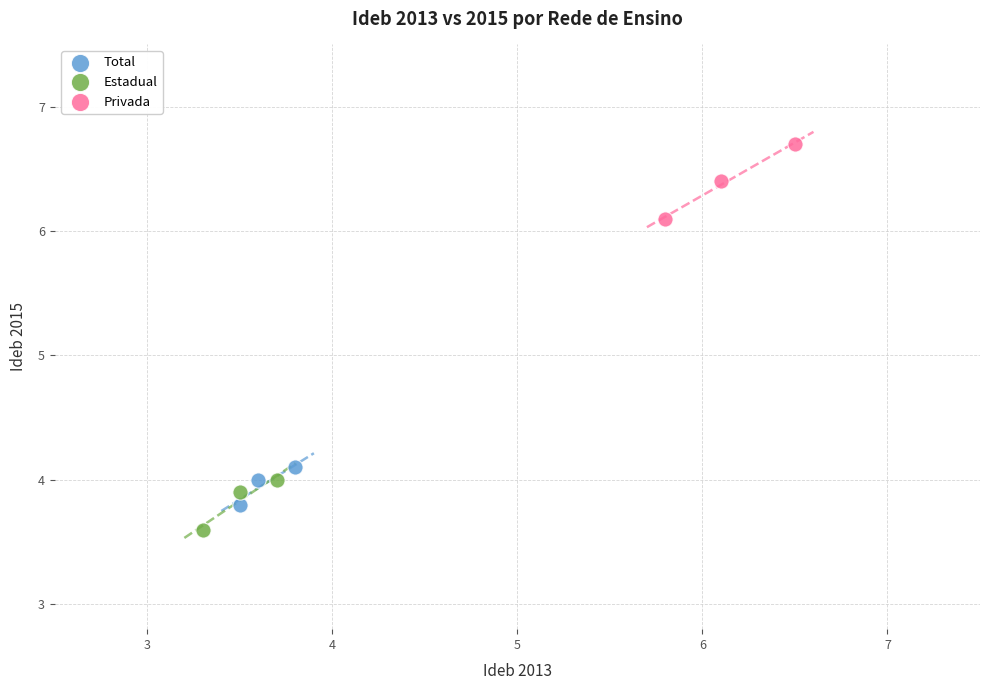

Which series has the largest Y range (max minus min)?

Privada